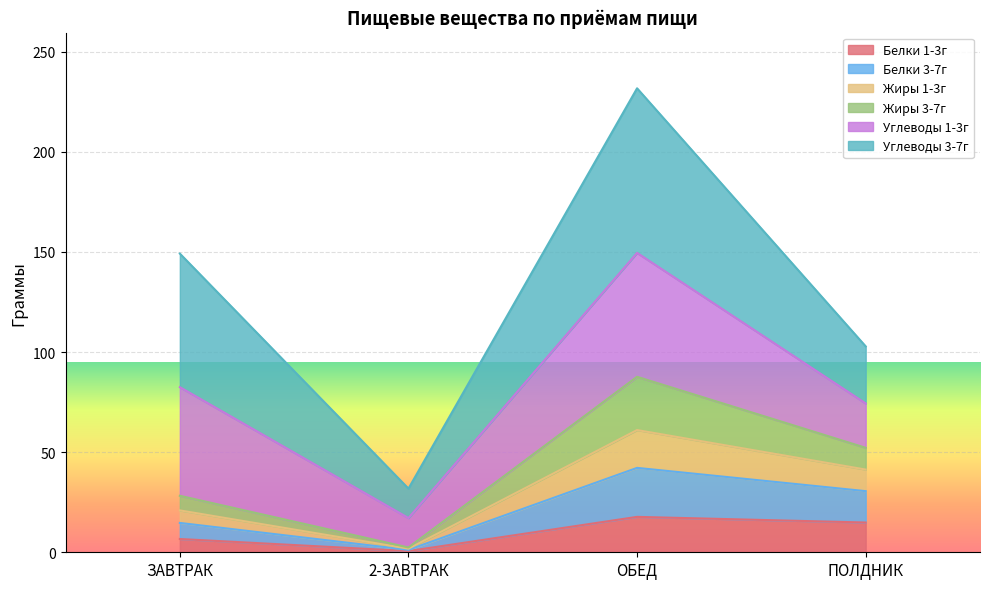

What is the smallest value displayed?

0.6